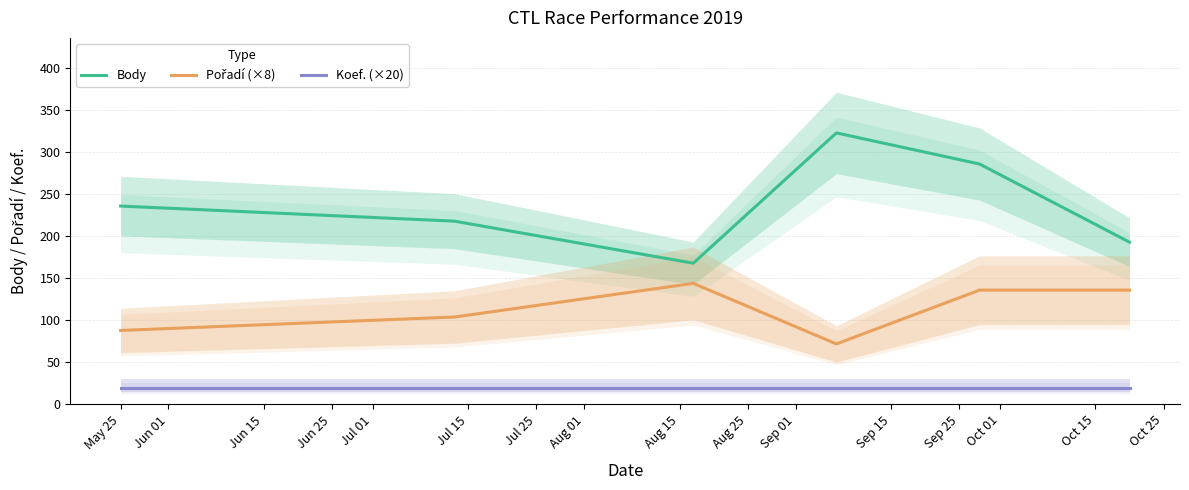

True or false: Body and Koef. (×20) intersect in this chart.

False